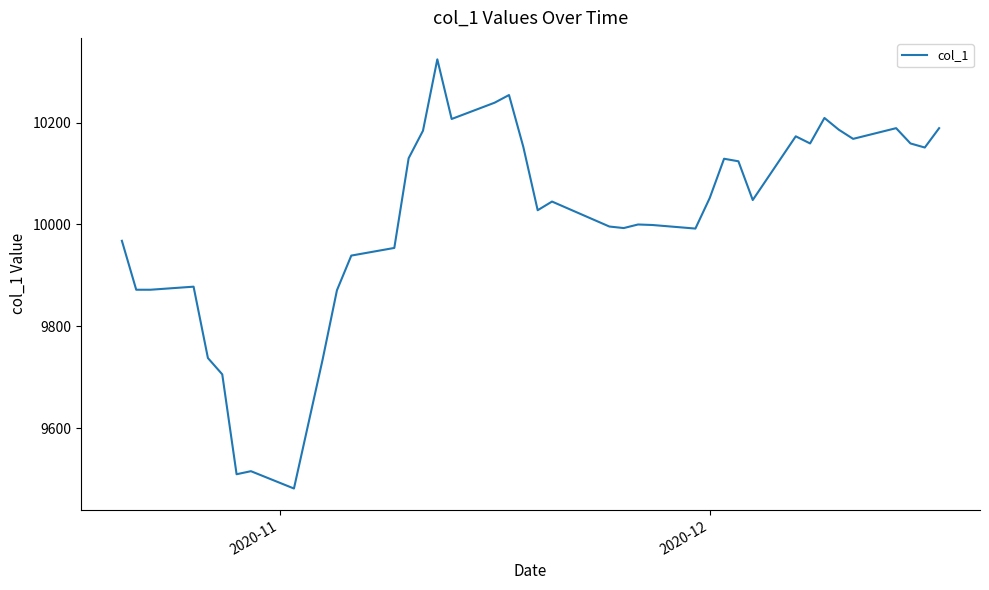

What is the minimum value shown in the chart?

9482